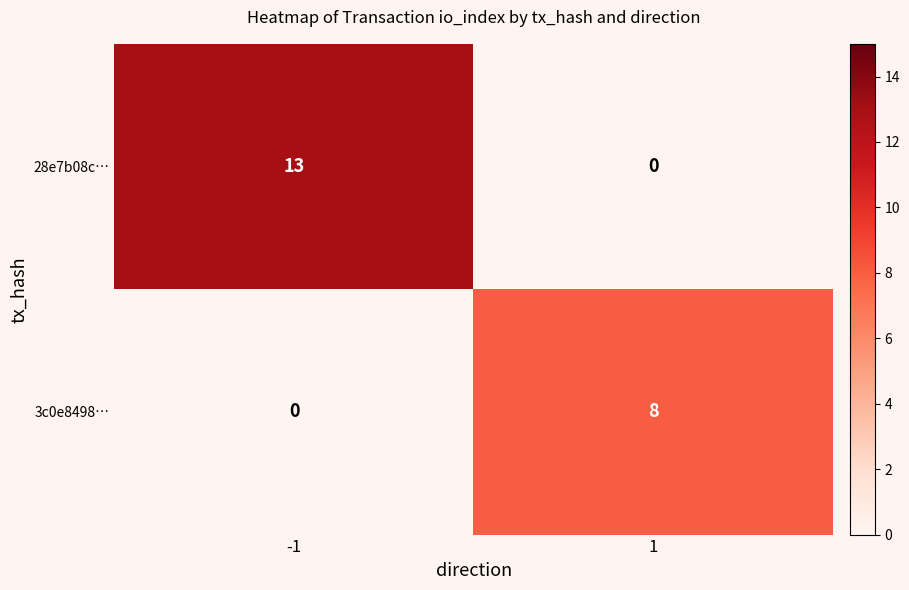

Which series changed the most between -1 and 1?

28e7b08c…